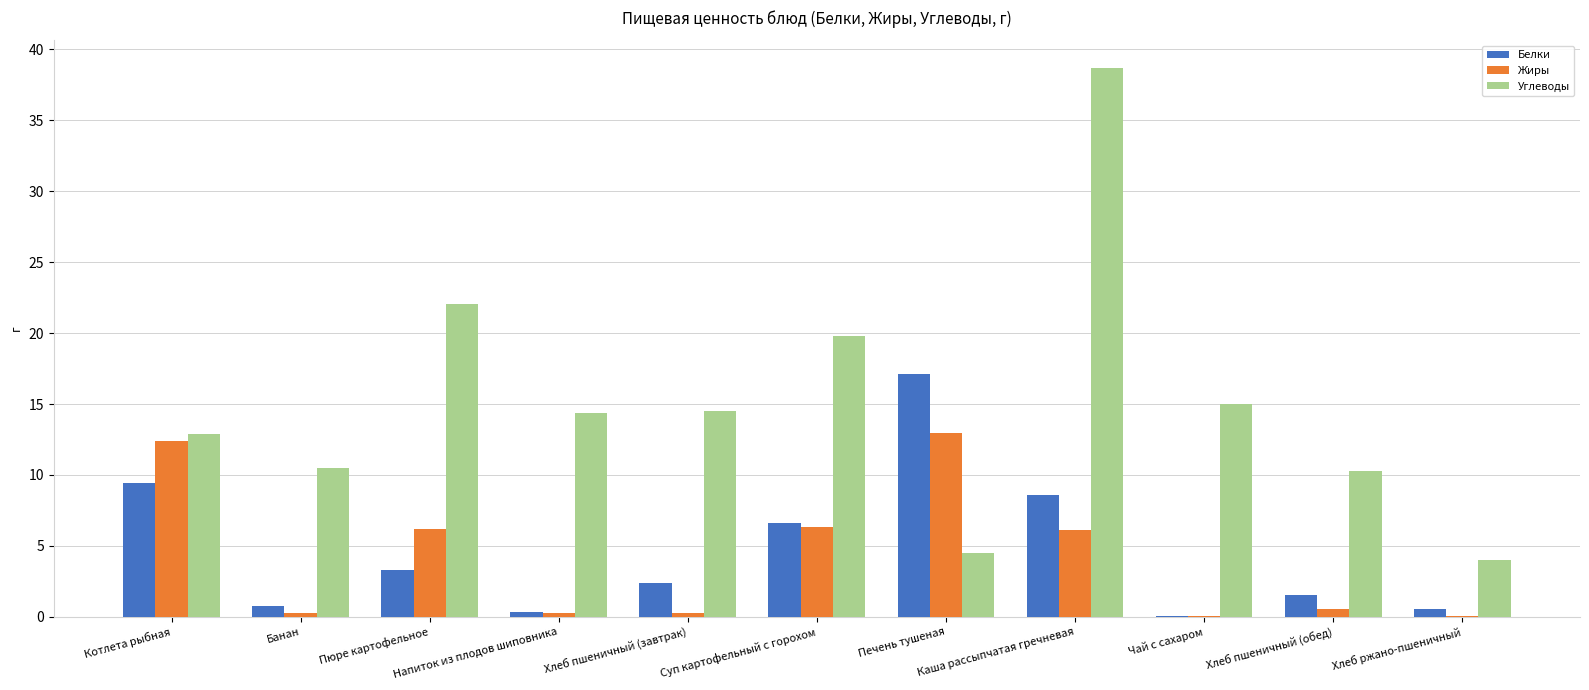

What is the greatest value displayed?

38.7